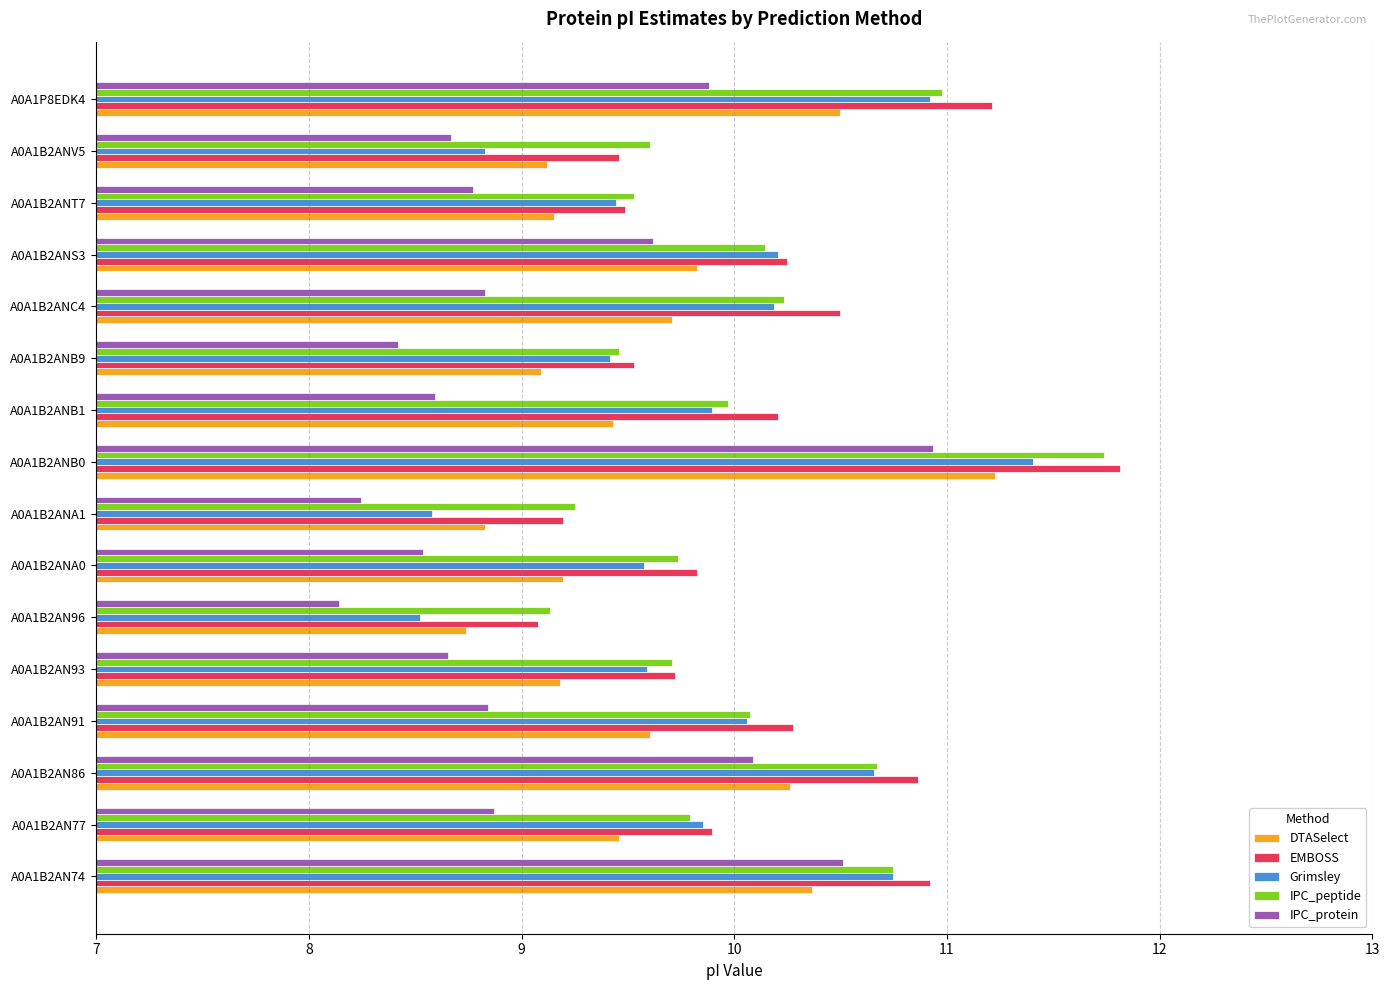

Count the number of data series in this chart.

5